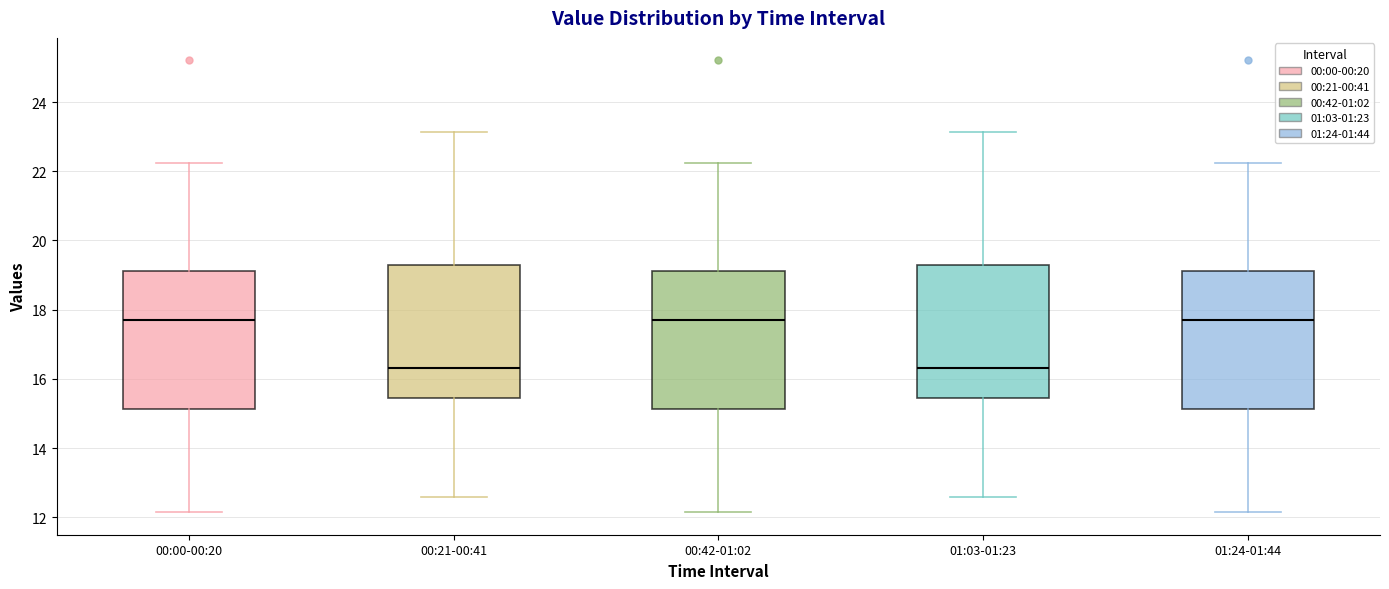

Reading left to right, read every box against the y-axis: the position of its median line, the range the box covers, and the ends of its whiskers. The values are not printed on the chart, so give them approximately, as read against the axis.

00:00-00:20: median 17.8, box 15.2 to 19.2, whiskers 12.2 to 22.2
00:21-00:41: median 16.4, box 15.4 to 19.4, whiskers 12.6 to 23.2
00:42-01:02: median 17.8, box 15.2 to 19.2, whiskers 12.2 to 22.2
01:03-01:23: median 16.4, box 15.4 to 19.4, whiskers 12.6 to 23.2
01:24-01:44: median 17.8, box 15.2 to 19.2, whiskers 12.2 to 22.2